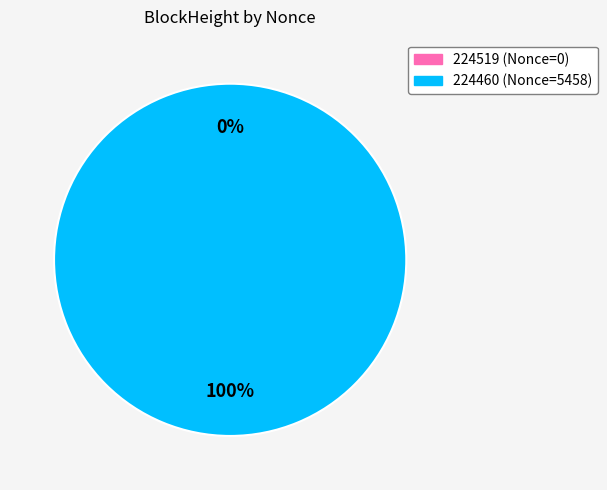

To the nearest percent, what is the difference between the 224519 and 224460 slice percentages?

100%